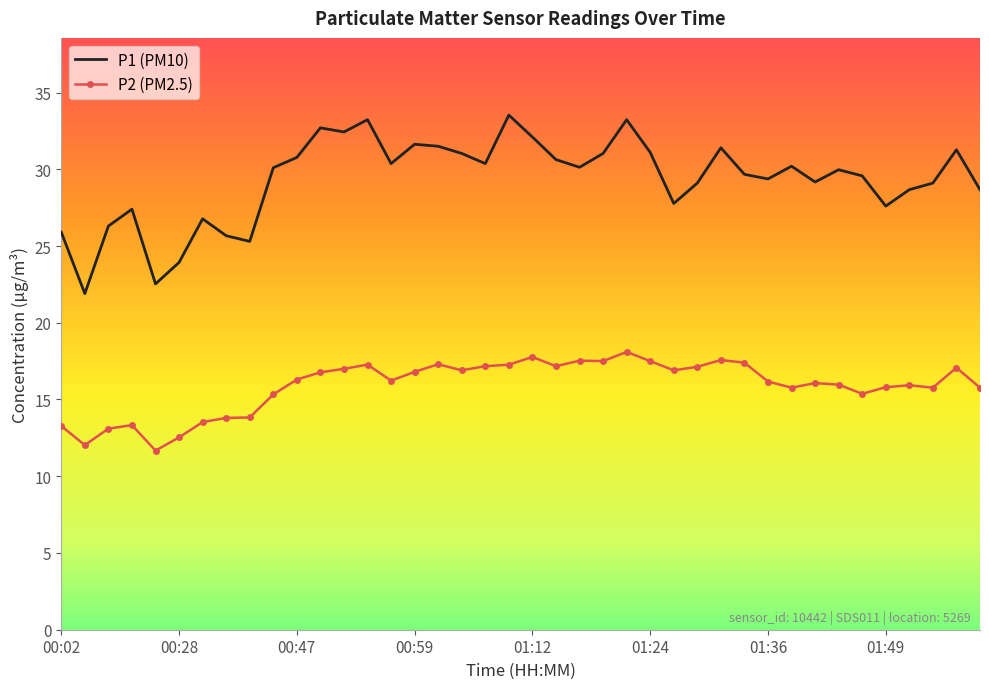

List the series in order of their overall mean, highest first.

P1 (PM10), P2 (PM2.5)